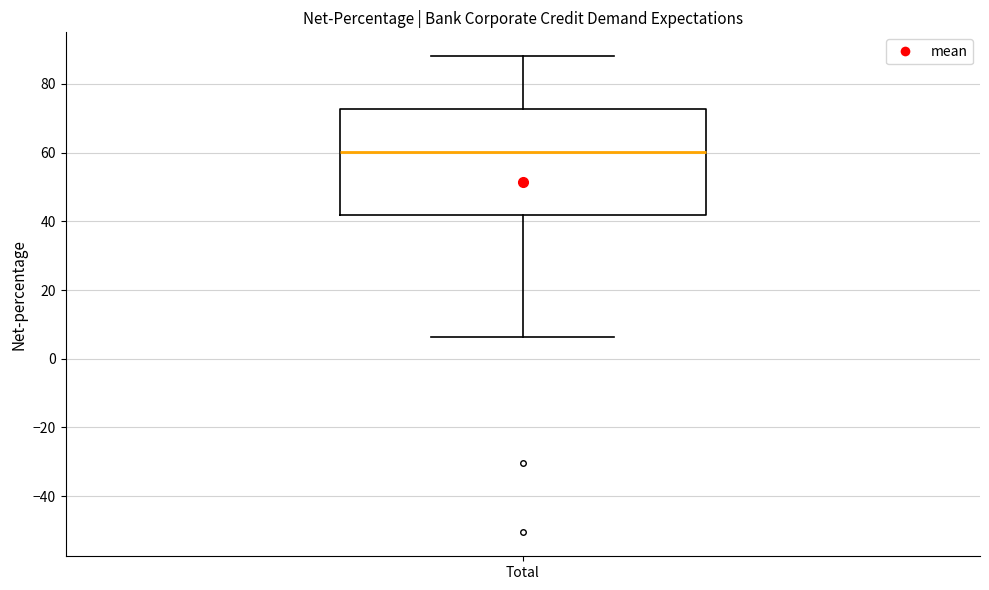

Transcribe this box plot: give where the median line is, the range the box spans, and where the two whiskers end, as read against the y-axis. The values are not printed on the chart, so give them approximately, as read against the axis.

median 60, box 42 to 72, whiskers 6 to 88